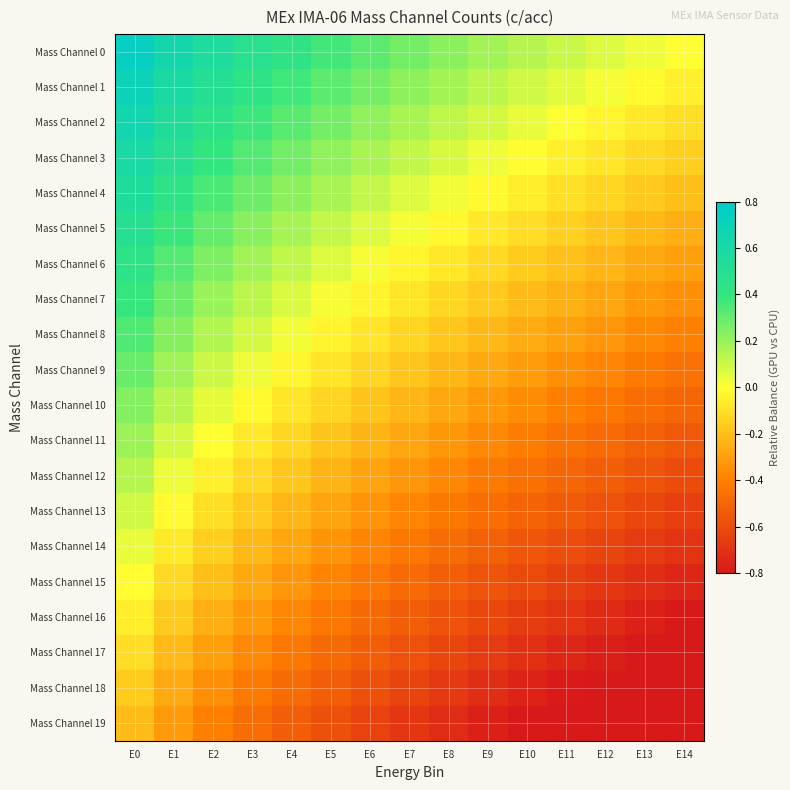

At E13, list the series in order from largest to smallest.

Mass Channel 0, Mass Channel 1, Mass Channel 2, Mass Channel 3, Mass Channel 4, Mass Channel 5, Mass Channel 6, Mass Channel 7, Mass Channel 8, Mass Channel 9, Mass Channel 10, Mass Channel 11, Mass Channel 12, Mass Channel 13, Mass Channel 14, Mass Channel 15, Mass Channel 16, Mass Channel 17, Mass Channel 18, Mass Channel 19